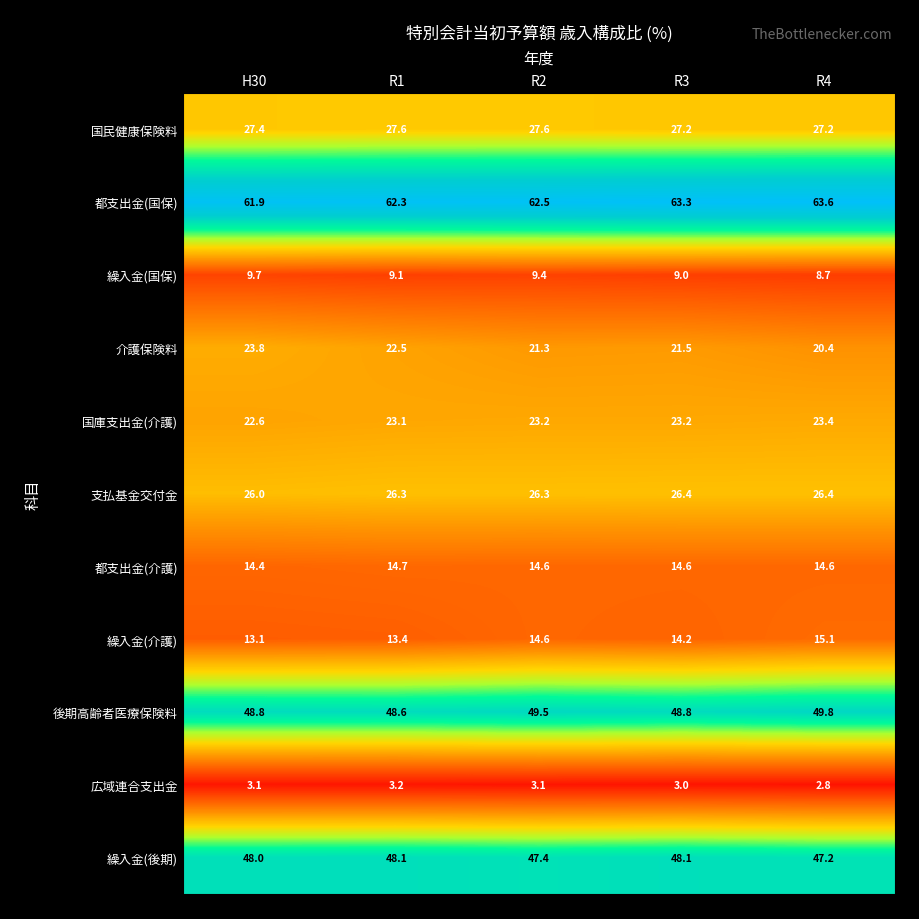

The 都支出金(介護) series shows 21.7 at H30. True or false?

False